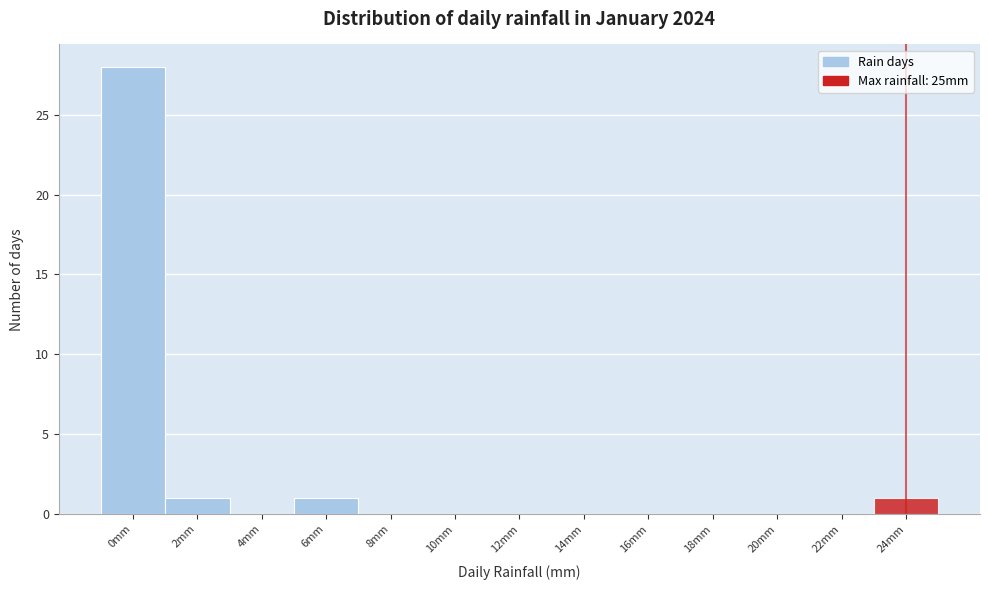

Reading left to right, transcribe all the data shown in this chart.

0mm=28	2mm=1	4mm=0	6mm=1	8mm=0	10mm=0	12mm=0	14mm=0	16mm=0	18mm=0	20mm=0	22mm=0	24mm=1